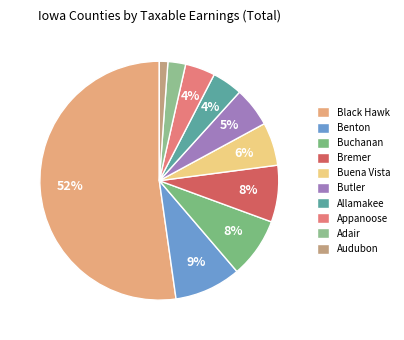

Combined, do Buchanan and Allamakee account for over 50%?

No